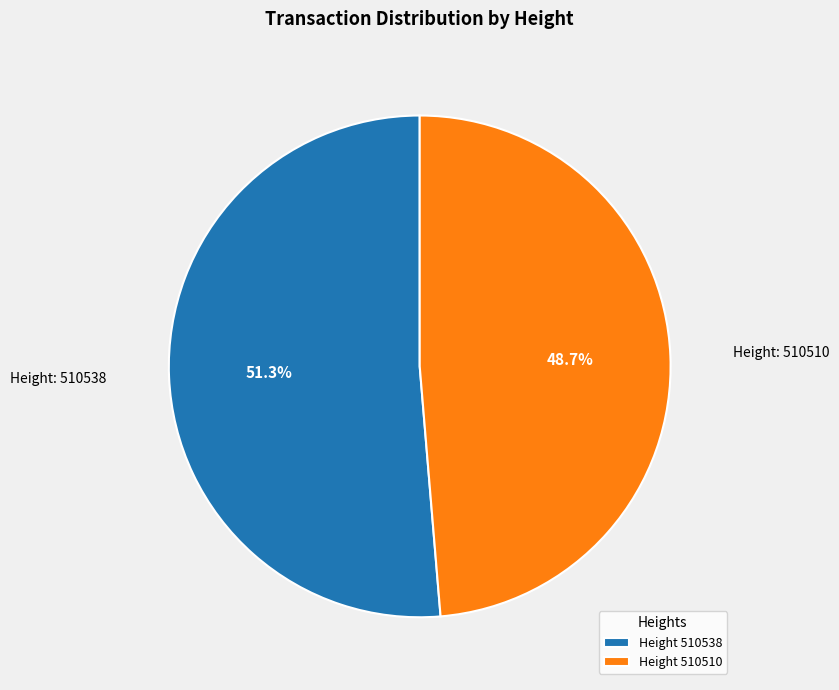

How many segments does this pie chart have?

2